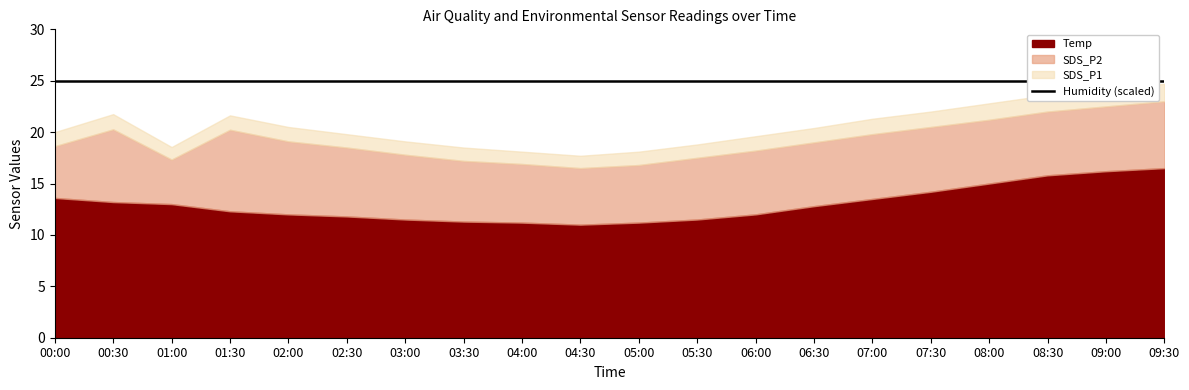

How many data points in Temp are above 12?

11